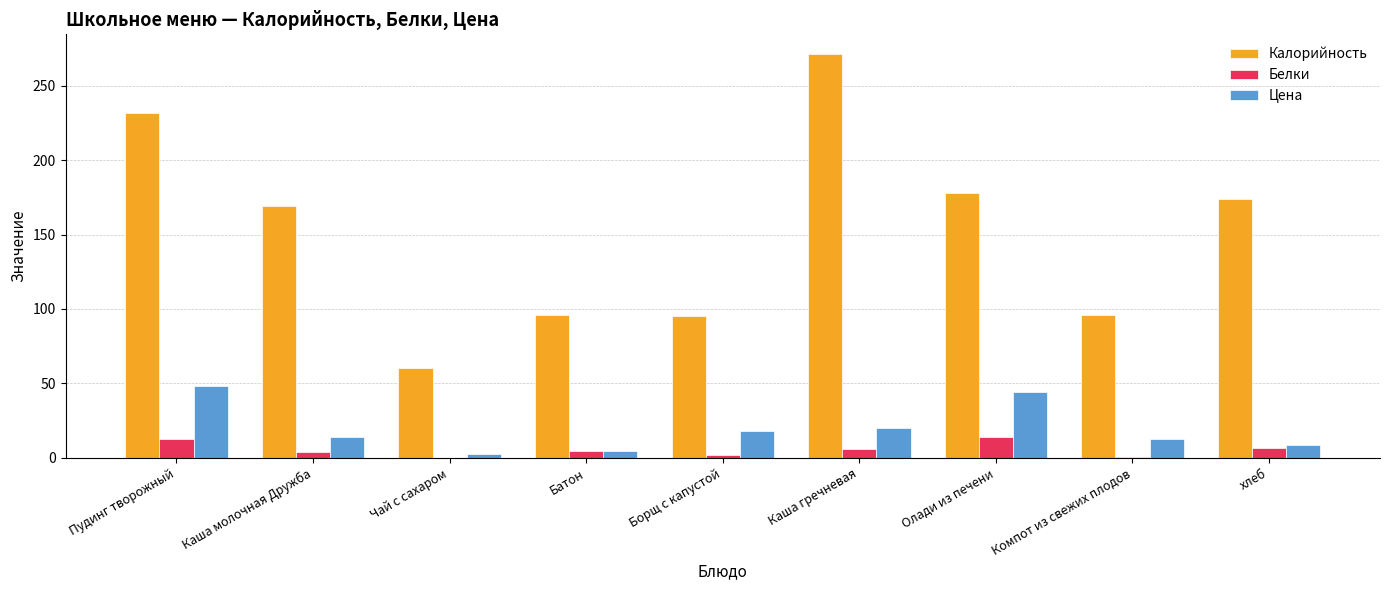

Which series has the largest total across all categories?

Калорийность